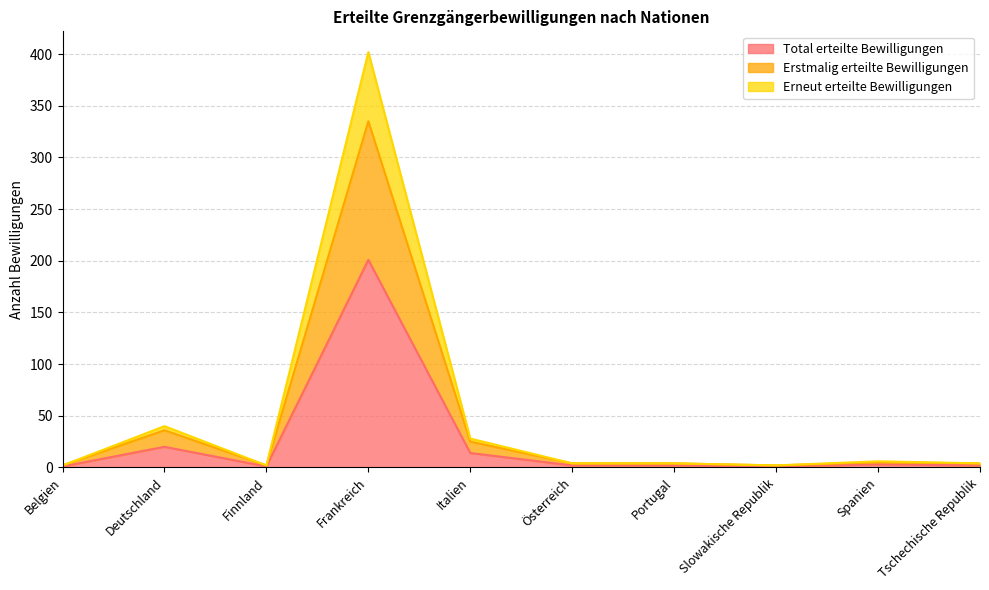

Which category has the highest value in the Erstmalig erteilte Bewilligungen series?

Frankreich